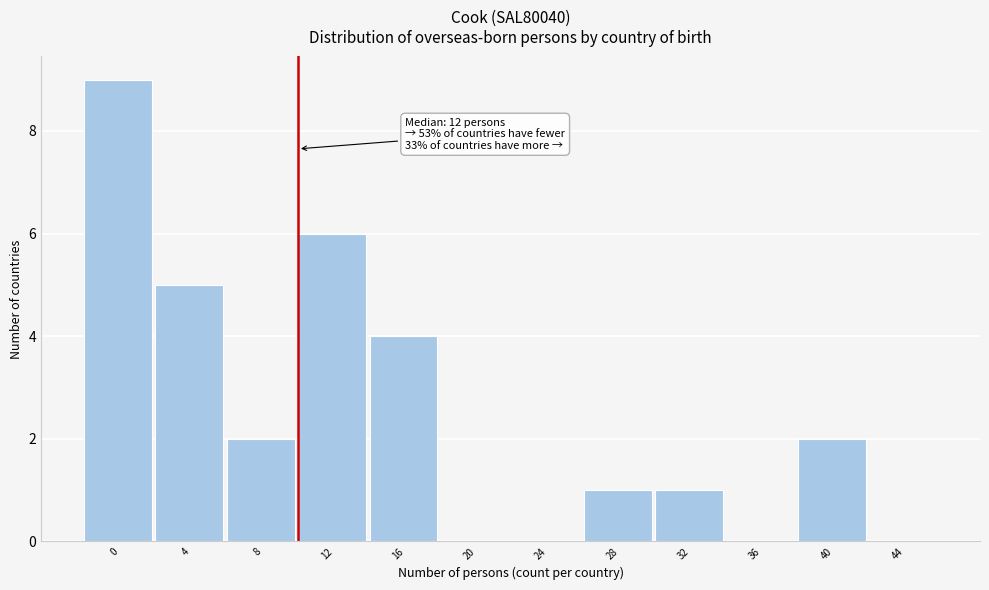

Reading left to right, list all the values displayed in this chart.

0=9	4=5	8=2	12=6	16=4	20=0	24=0	28=1	32=1	36=0	40=2	44=0